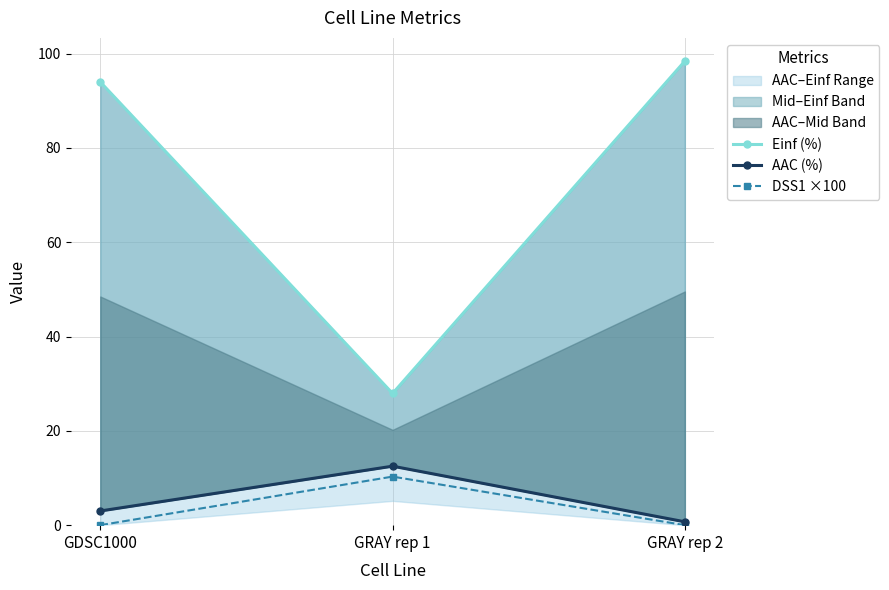

What is the lowest value of the AAC (%) series?

0.7